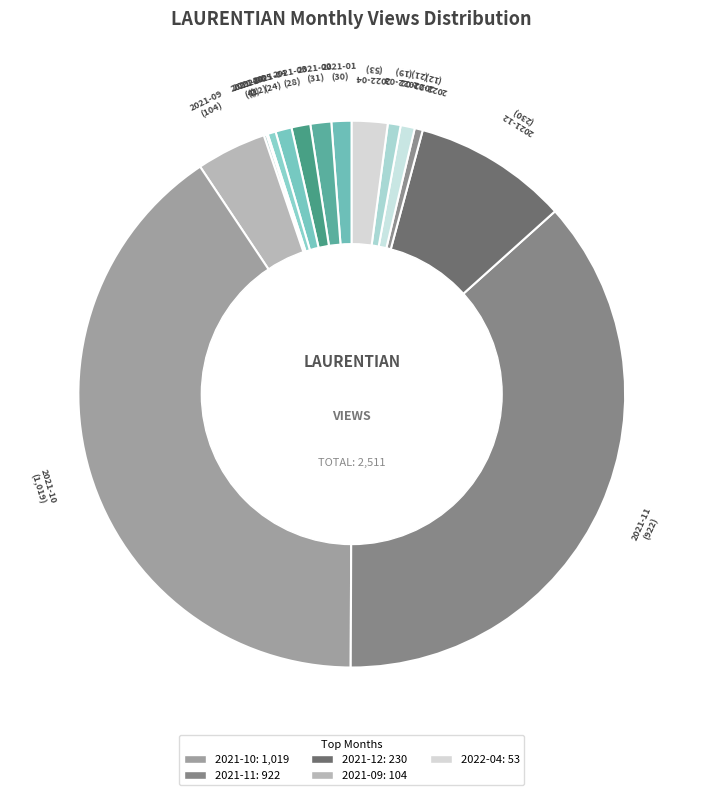

How many slices are in this pie chart?

15